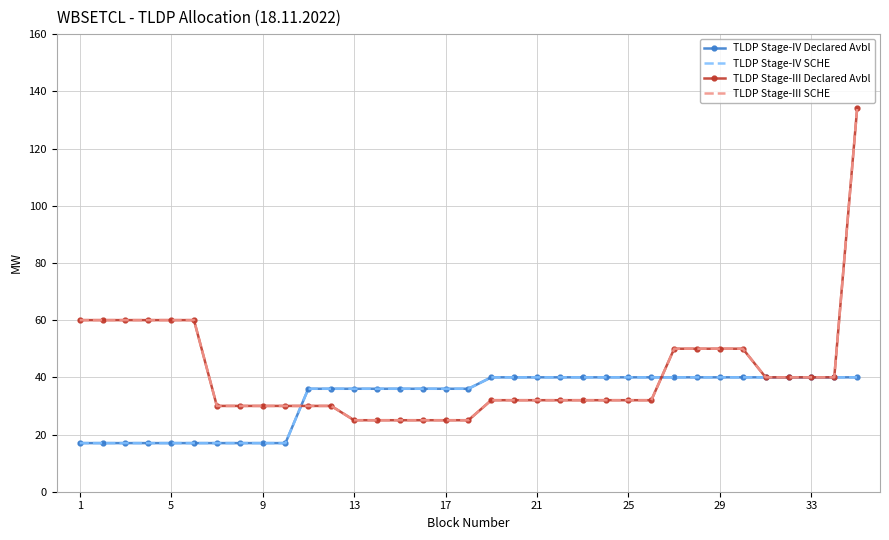

What is the label of the 35th point from the right?

1